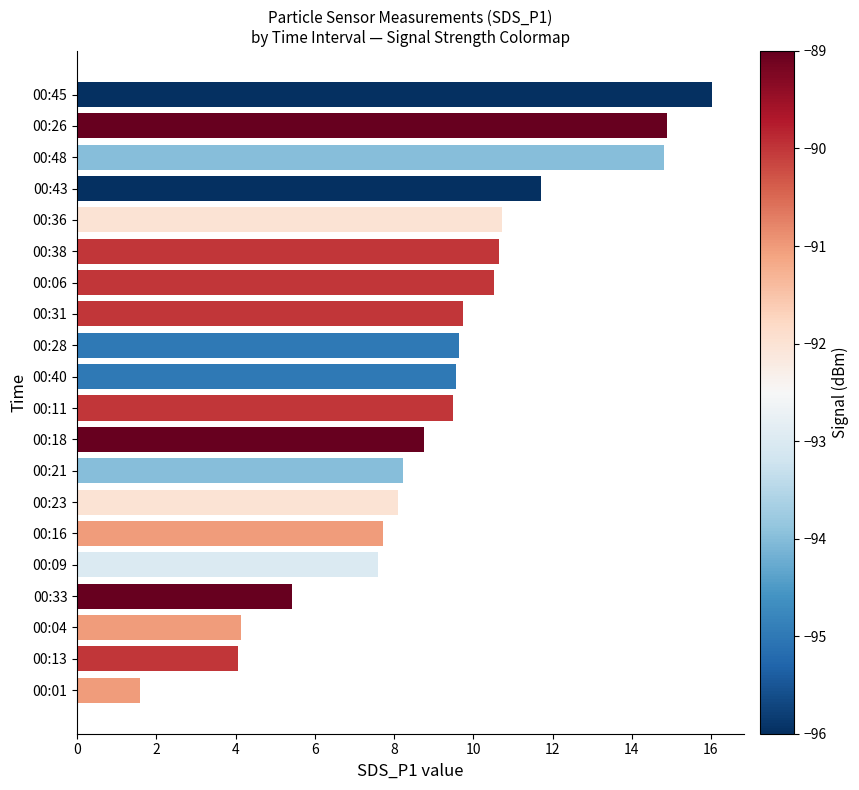

Does the chart contain stacked bars?

No